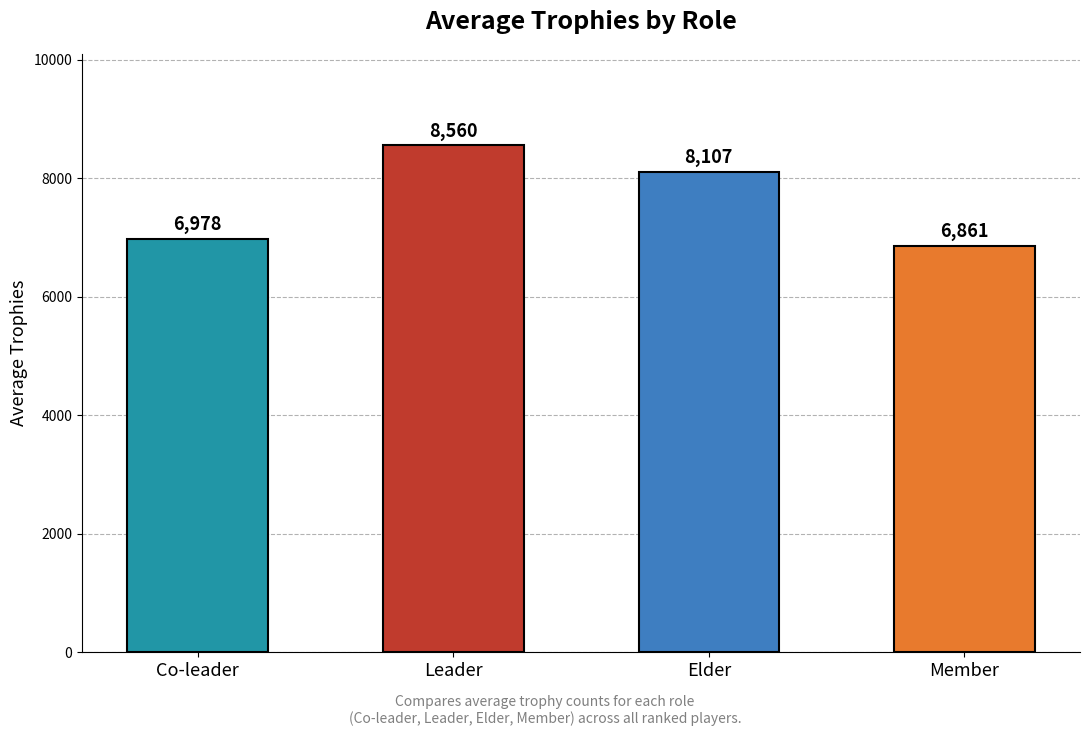

Rank the categories by value from highest to lowest.

Leader, Elder, Co-leader, Member